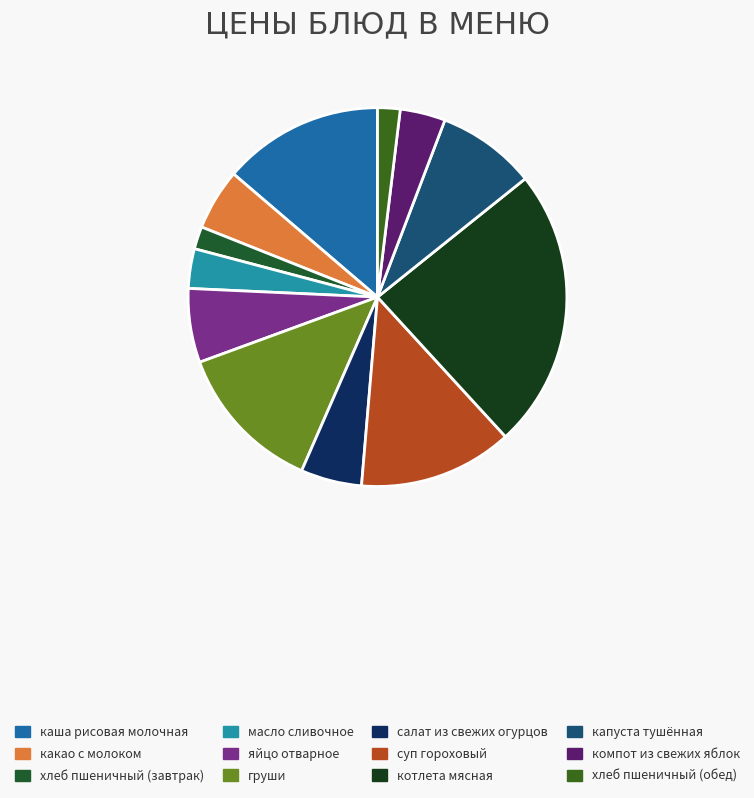

The хлеб пшеничный (обед) slice represents 2% of the pie. True or false?

True